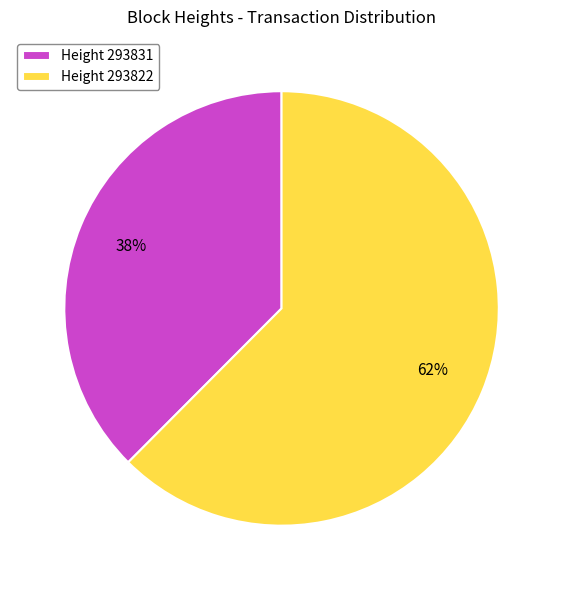

Which category has the smallest portion of the pie?

Height 293831